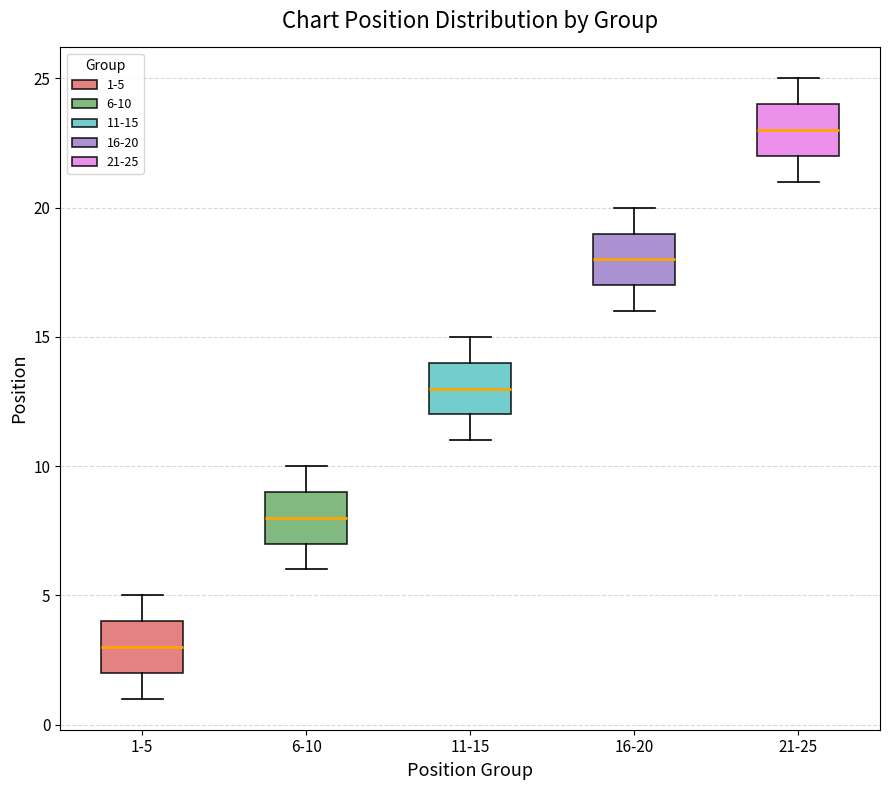

Which box has the lowest median line?

1-5